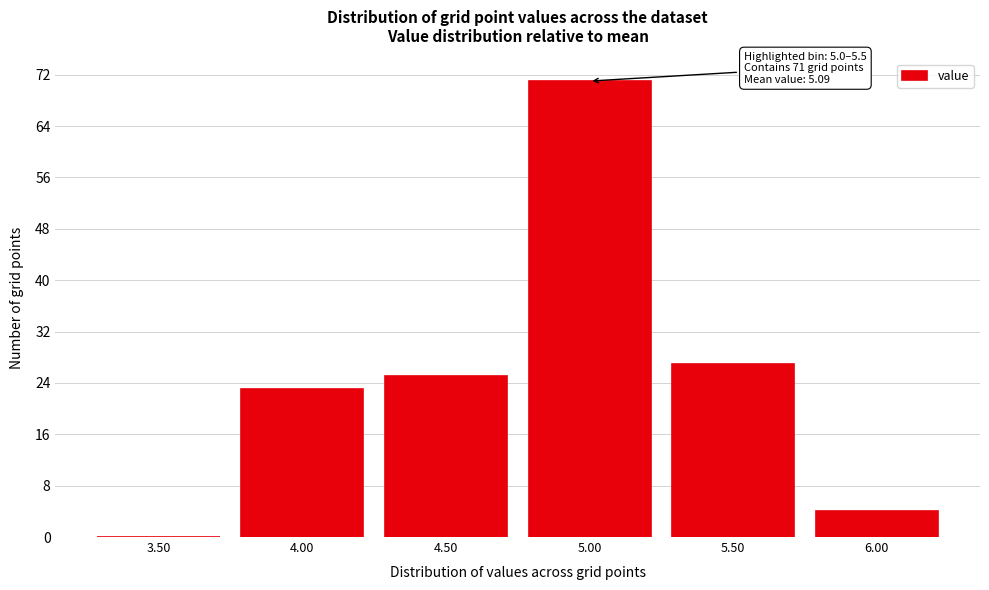

Reading left to right, transcribe all the data shown in this chart.

3.50=0	4.00=23	4.50=25	5.00=71	5.50=27	6.00=4